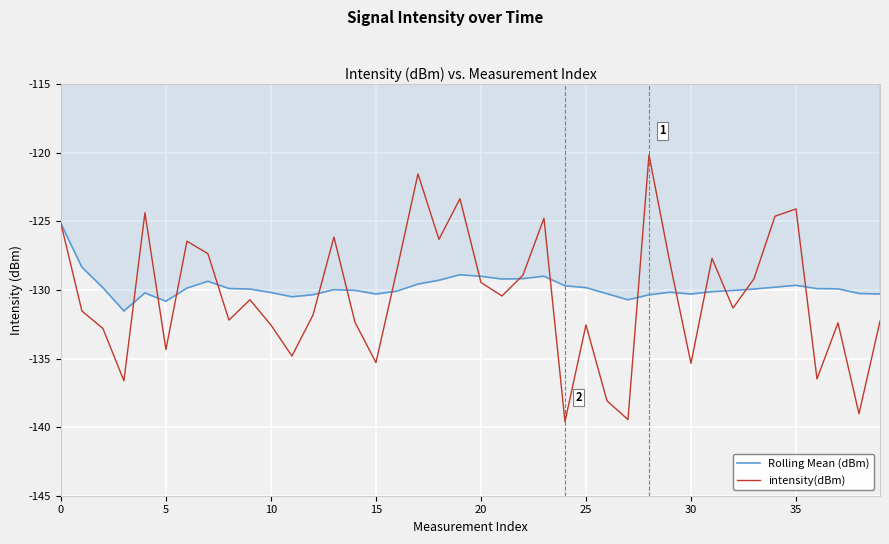

Rank the series by their maximum value, from lowest to highest.

Rolling Mean (dBm), intensity(dBm)